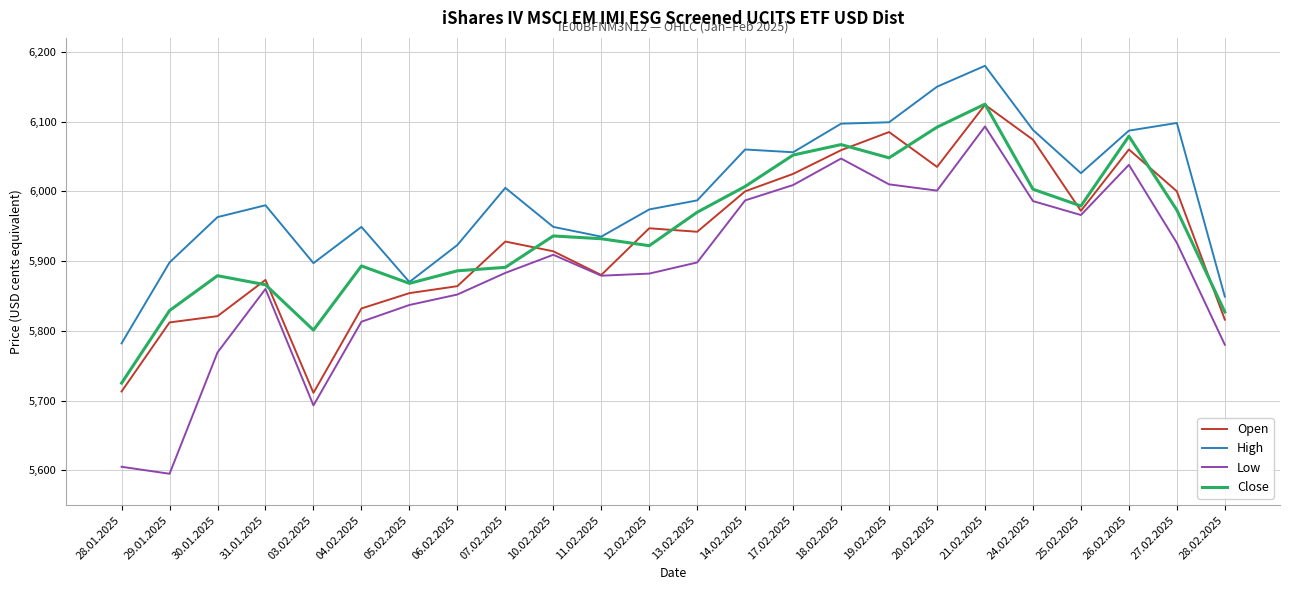

What is the approximate value of Open at 12.02.2025, to the nearest 50?

5950